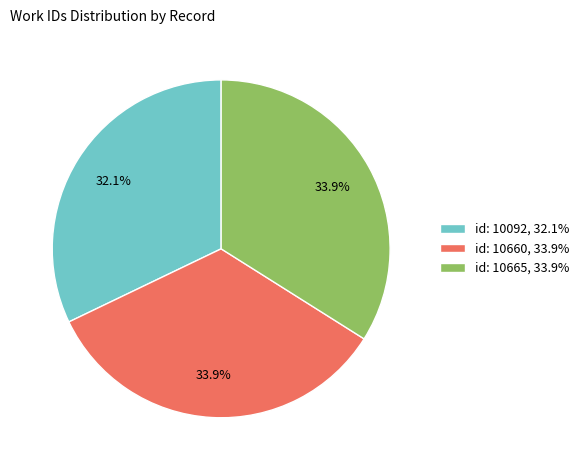

To the nearest percent, what percentage of the pie is id: 10092?

32%